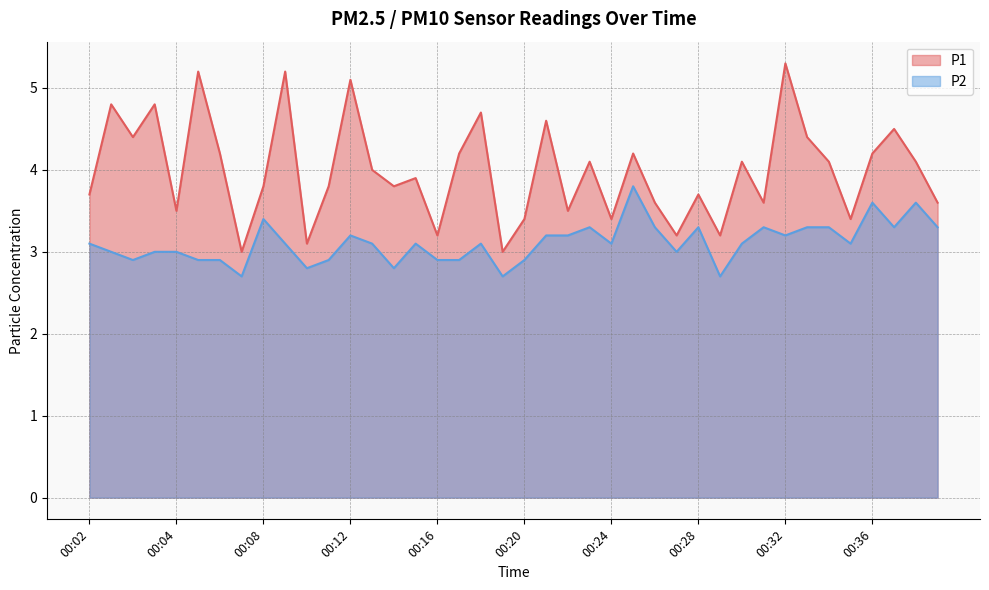

Does the chart have visible grid lines?

Yes